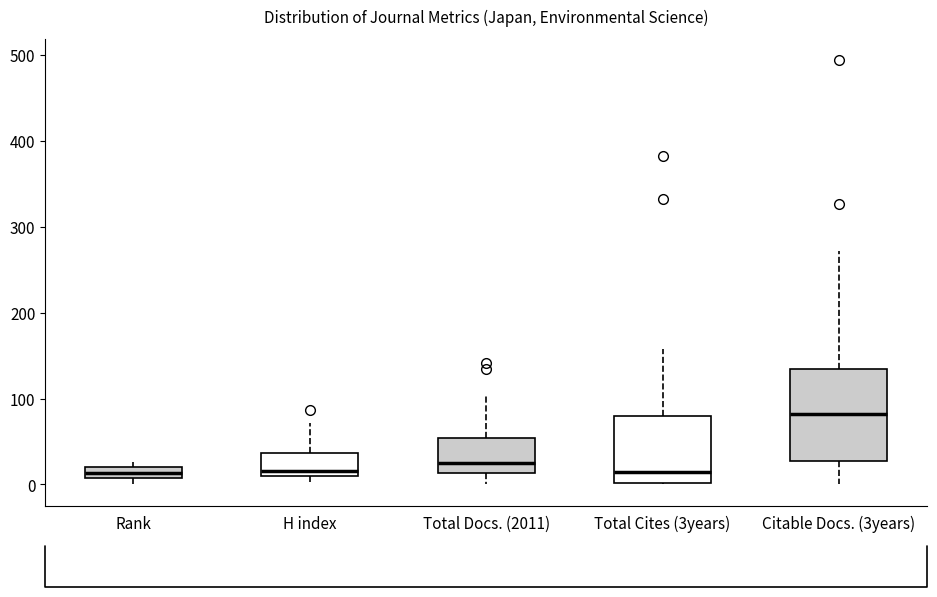

Where is the upper edge of the box for Rank on the y-axis? The values are not printed on the chart, so give them approximately, as read against the axis.

20